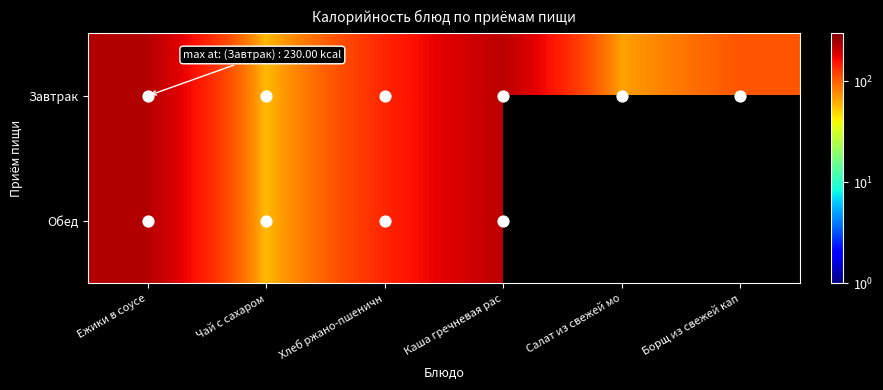

What is the total value across all series at Каша гречневая рас?

444.0